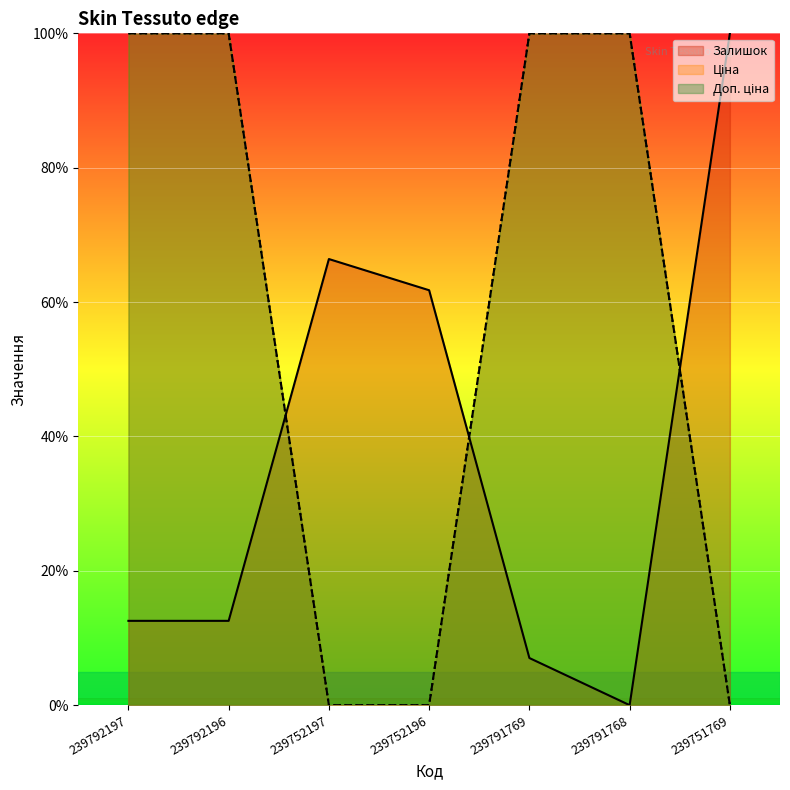

Reading left to right, list all the values displayed in this chart.

Залишок: 12.5	12.5	66.4	61.8	7.0	0.0	100.0
Ціна: 100.0	100.0	0.0	0.0	100.0	100.0	0.0
Доп. ціна: 100.0	100.0	0.0	0.0	100.0	100.0	0.0